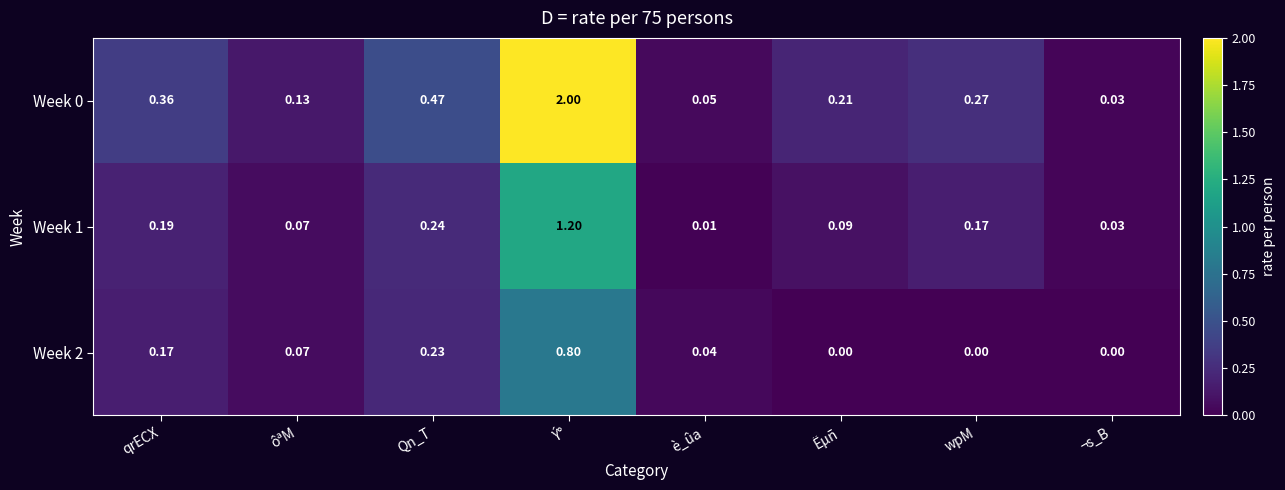

Where is Week 1 nearest to the value 0?

è_ûa